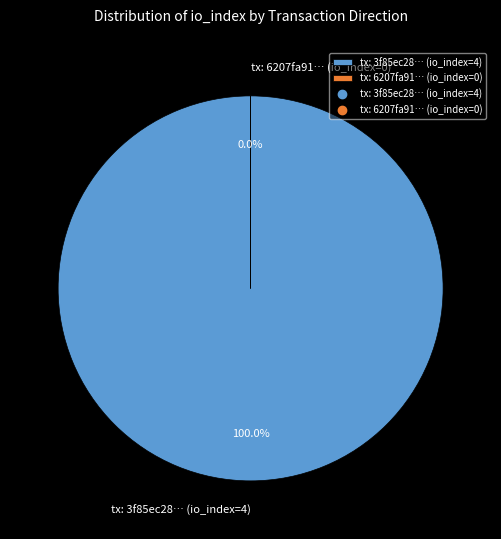

What is the change in value from direction=-1 (io_index=4) to direction=1 (io_index=0)?

-4